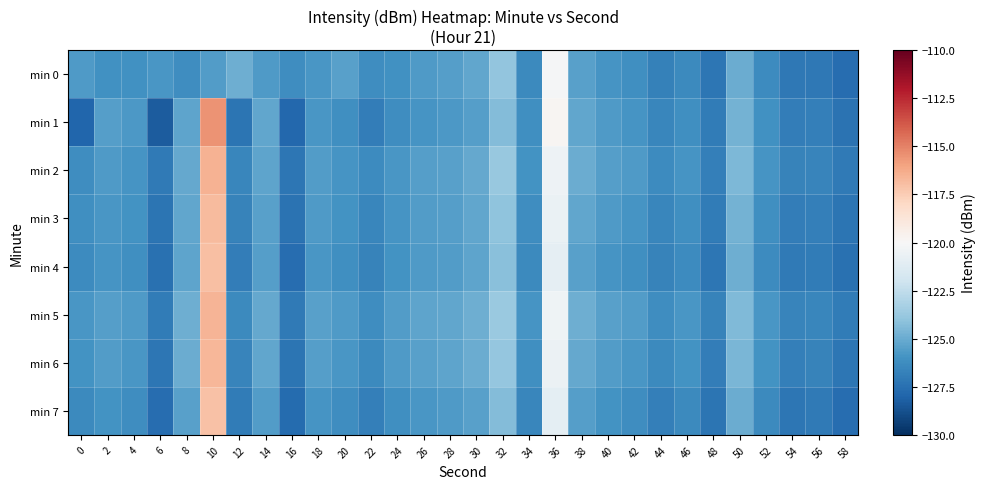

Which has a higher value, 0 or 12?

12